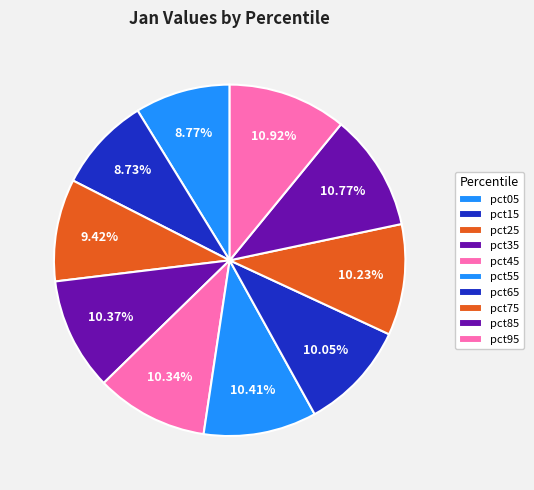

Does any single category account for the majority?

No